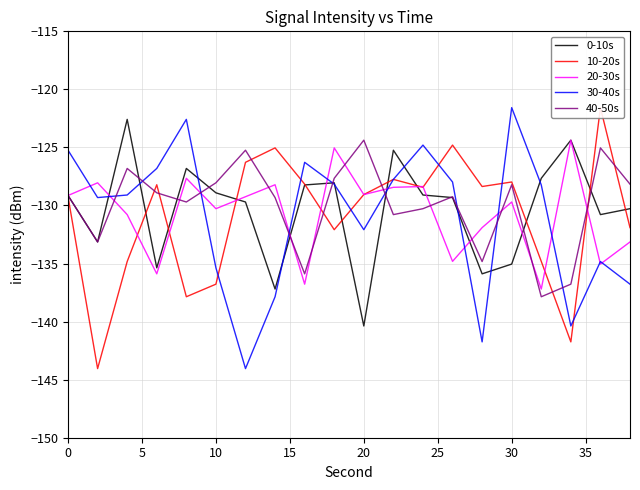

How many times do 20-30s and 10-20s cross each other?

8